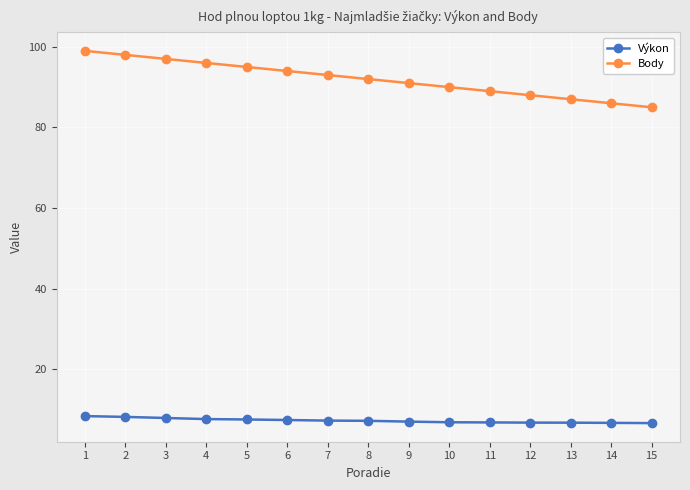

What is the smallest value displayed?

6.6